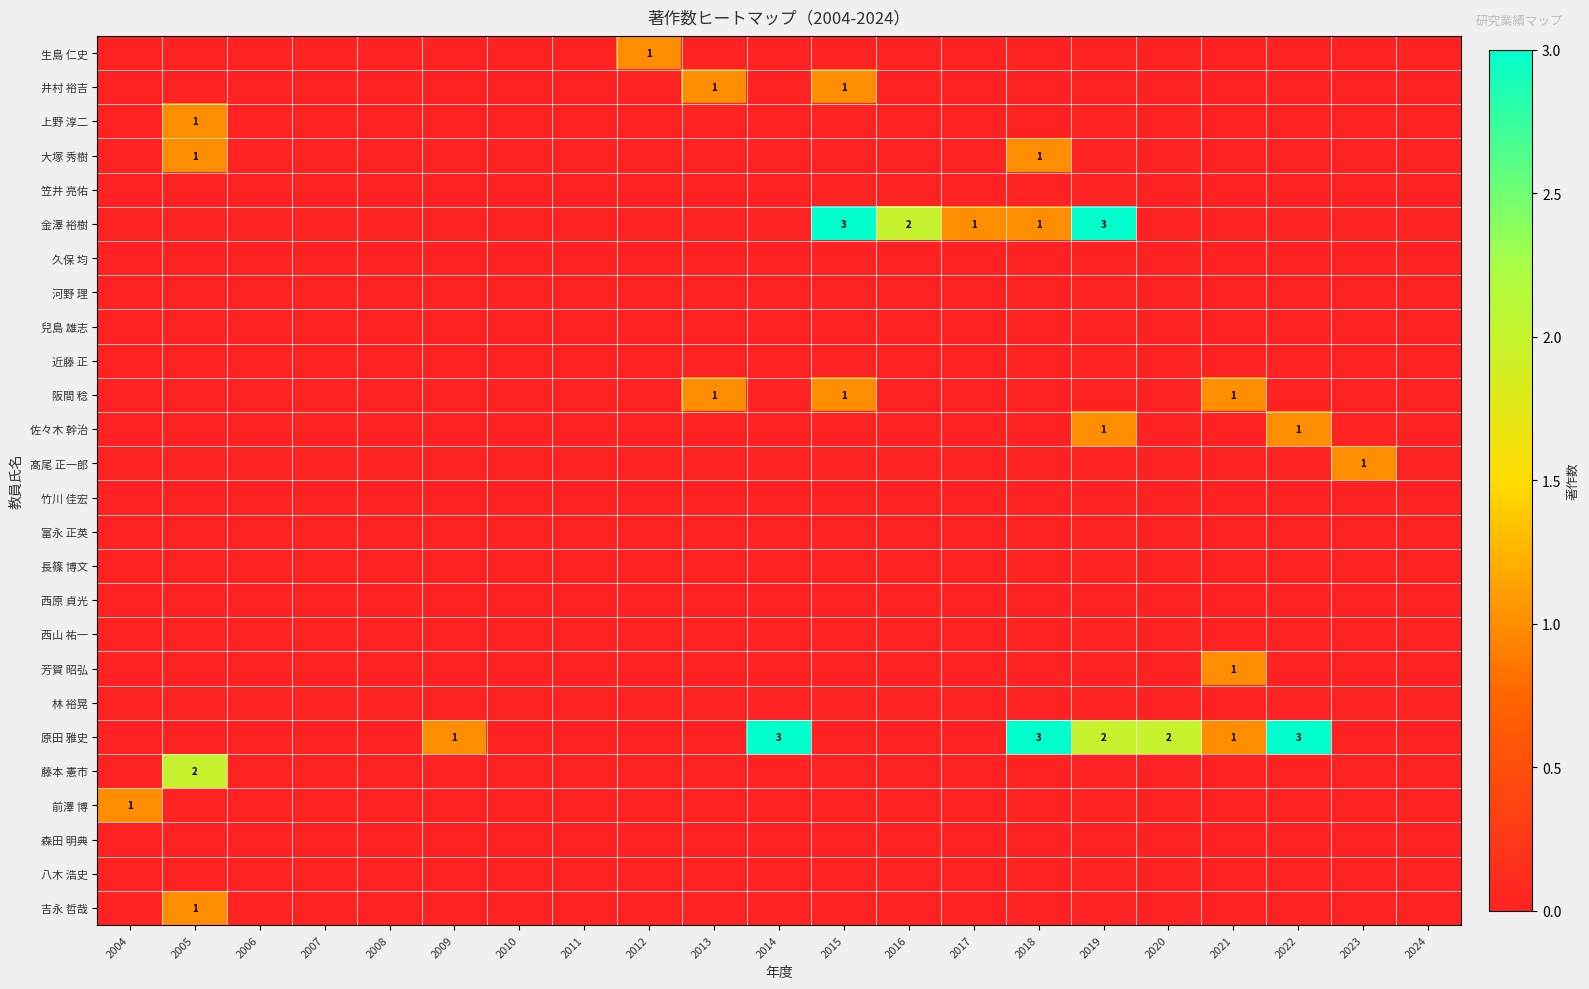

How many series are shown in this chart?

26